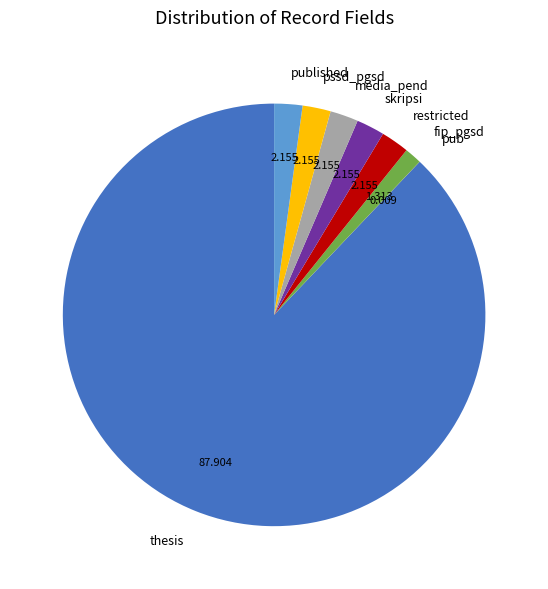

Combined, do thesis and pssd_pgsd account for over 50%?

Yes